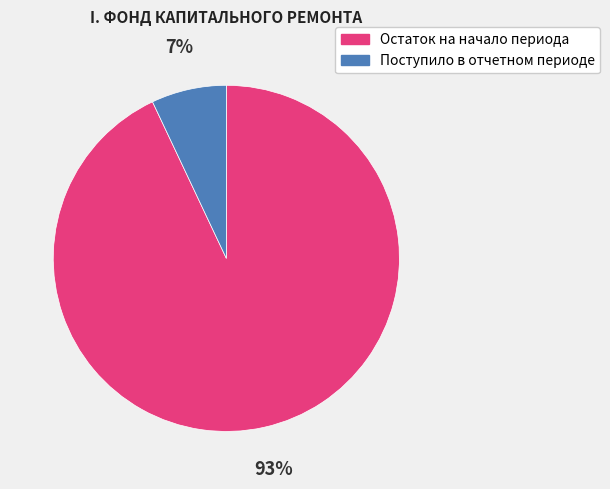

Count the number of slices in the pie.

2